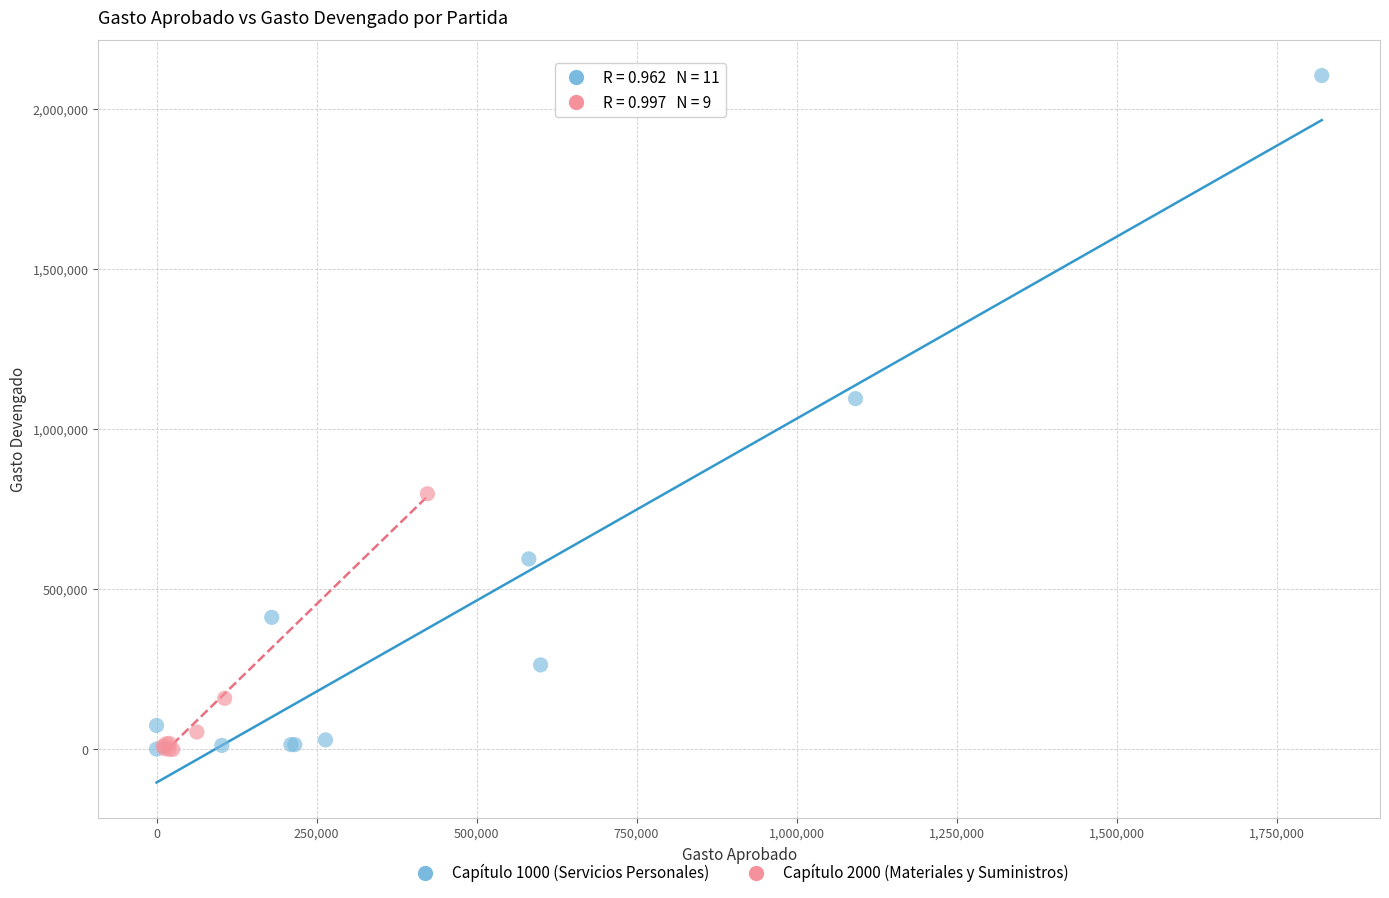

Which series reaches the maximum Y coordinate?

Capítulo 1000 (Servicios Personales)